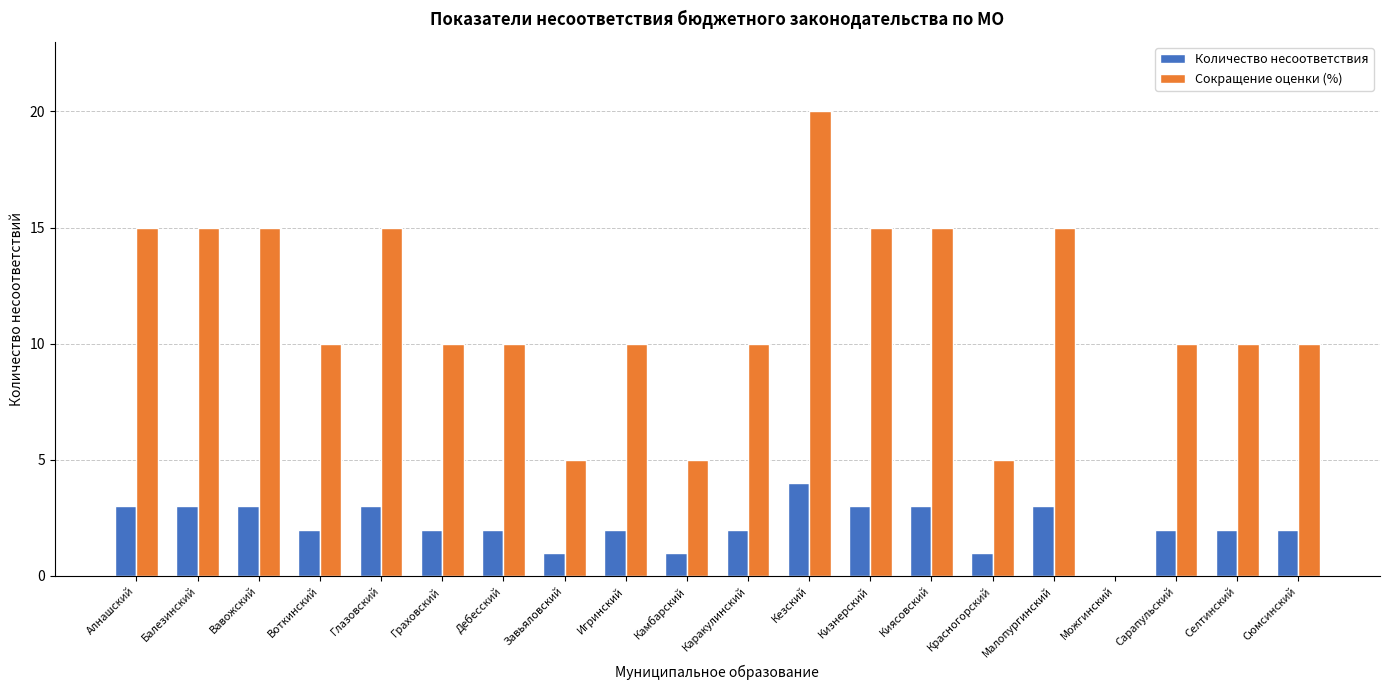

What is the sum of the Сокращение оценки (%) values at Кизнерский and Красногорский?

20